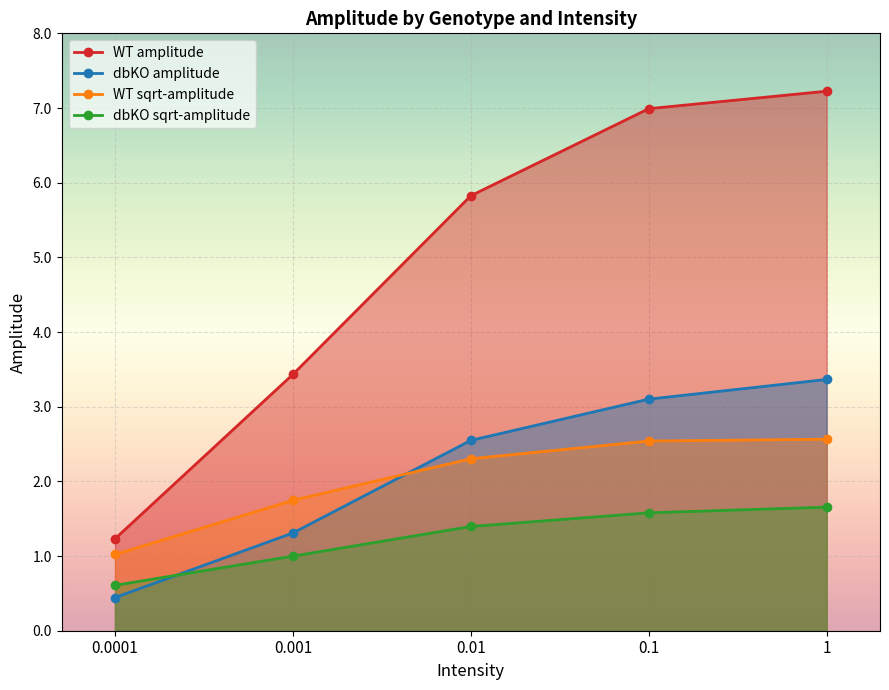

How many lines are shown in the chart?

4